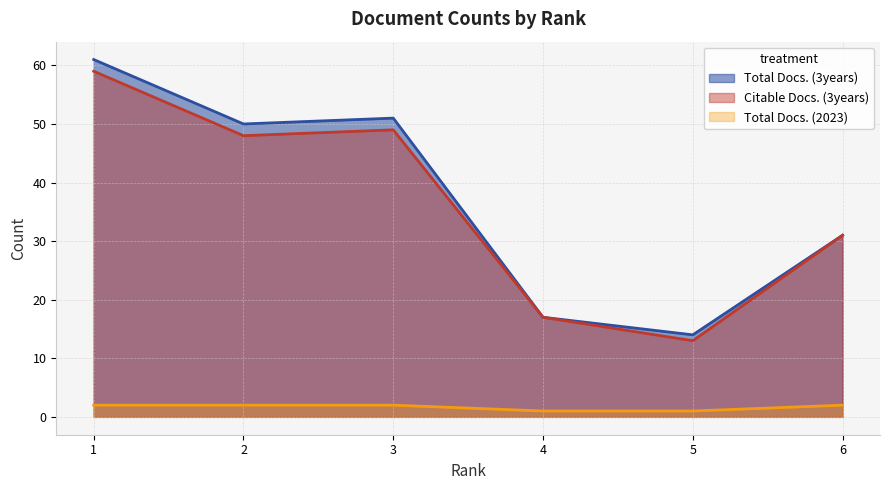

What are all the series names shown in the legend?

Total Docs. (3years), Citable Docs. (3years), Total Docs. (2023)